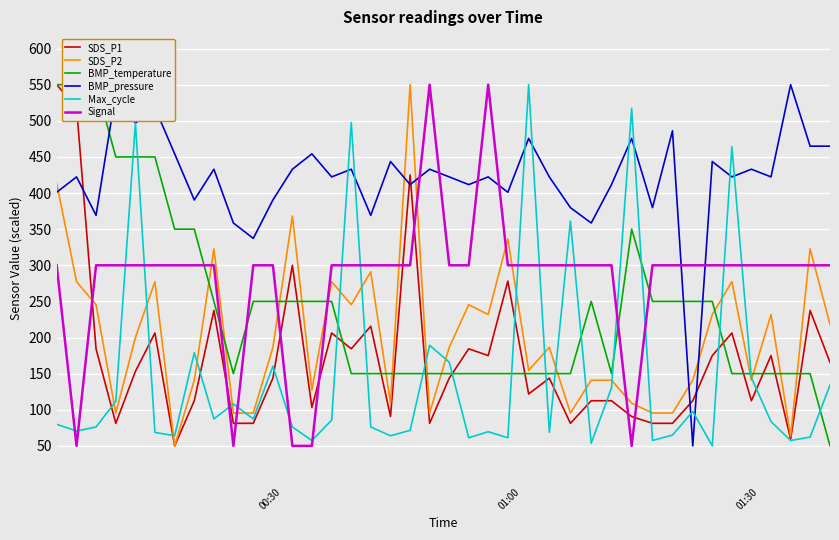

Reading left to right, list all the values displayed in this chart.

SDS_P1: 550.0	518.8	184.4	81.2	153.1	206.3	50.0	112.5	237.5	81.2	81.2	143.8	300.0	103.1	206.3	184.4	215.6	90.6	425.0	81.2	143.8	184.4	175.0	278.1	121.9	143.8	81.2	112.5	112.5	90.6	81.2	81.2	112.5	175.0	206.3	112.5	175.0	59.4	237.5	165.6
SDS_P2: 413.6	277.3	245.5	95.5	200.0	277.3	50.0	140.9	322.7	95.5	95.5	186.4	368.2	127.3	277.3	245.5	290.9	109.1	550.0	95.5	186.4	245.5	231.8	336.4	154.5	186.4	95.5	140.9	140.9	109.1	95.5	95.5	140.9	231.8	277.3	140.9	231.8	63.6	322.7	218.2
BMP_temperature: 550.0	550.0	550.0	450.0	450.0	450.0	350.0	350.0	250.0	150.0	250.0	250.0	250.0	250.0	250.0	150.0	150.0	150.0	150.0	150.0	150.0	150.0	150.0	150.0	150.0	150.0	150.0	250.0	150.0	350.0	250.0	250.0	250.0	250.0	150.0	150.0	150.0	150.0	150.0	50.0
BMP_pressure: 401.1	422.3	369.1	539.4	496.8	518.1	454.3	390.4	433.0	358.5	337.2	390.4	433.0	454.3	422.3	433.0	369.1	443.6	411.7	433.0	422.3	411.7	422.3	401.1	475.5	422.3	379.8	358.5	411.7	475.5	379.8	486.2	50.0	443.6	422.3	433.0	422.3	550.0	464.9	464.9
Max_cycle: 79.9	70.6	76.2	111.7	496.7	68.7	64.0	179.0	87.4	107.9	87.4	160.3	76.2	57.5	85.5	497.7	76.2	64.0	71.5	189.3	165.9	61.2	69.6	61.2	550.0	68.7	361.2	53.7	130.4	517.3	57.5	65.0	97.7	50.0	464.0	144.4	83.6	57.5	62.1	134.1
Signal: 300.0	50.0	300.0	300.0	300.0	300.0	300.0	300.0	300.0	50.0	300.0	300.0	50.0	50.0	300.0	300.0	300.0	300.0	300.0	550.0	300.0	300.0	550.0	300.0	300.0	300.0	300.0	300.0	300.0	50.0	300.0	300.0	300.0	300.0	300.0	300.0	300.0	300.0	300.0	300.0